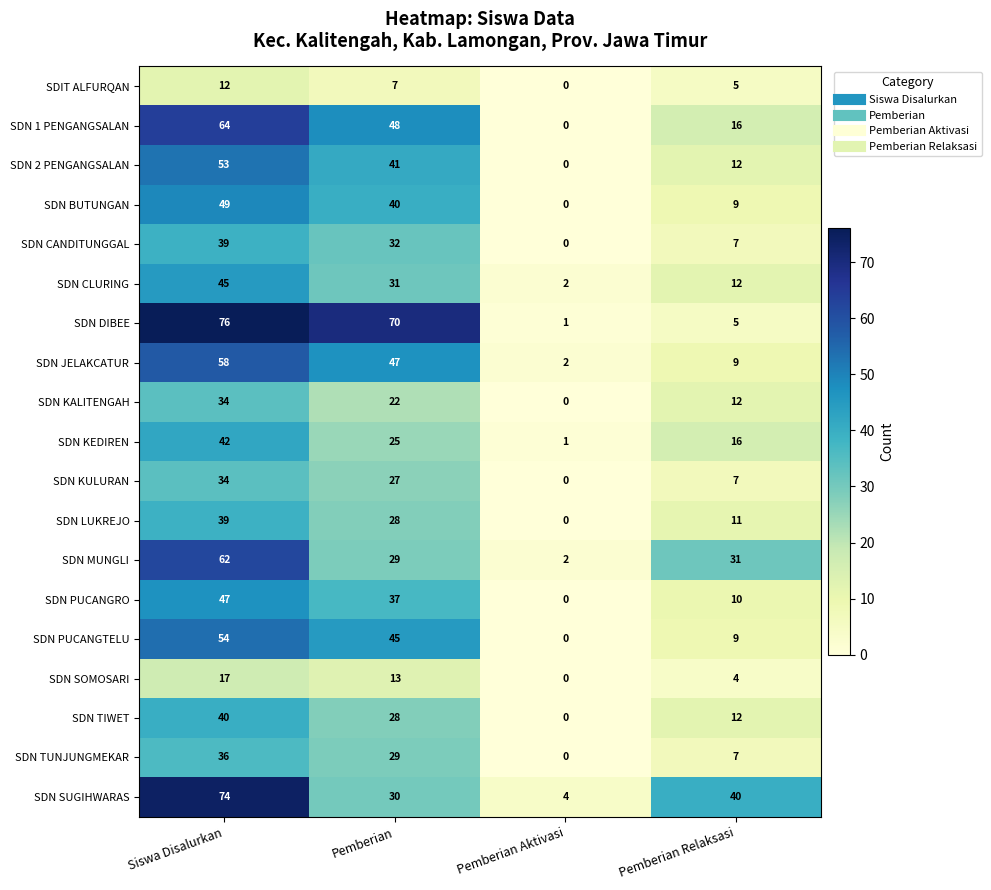

Between Siswa Disalurkan and Pemberian Relaksasi, which series saw the biggest shift?

SDN DIBEE